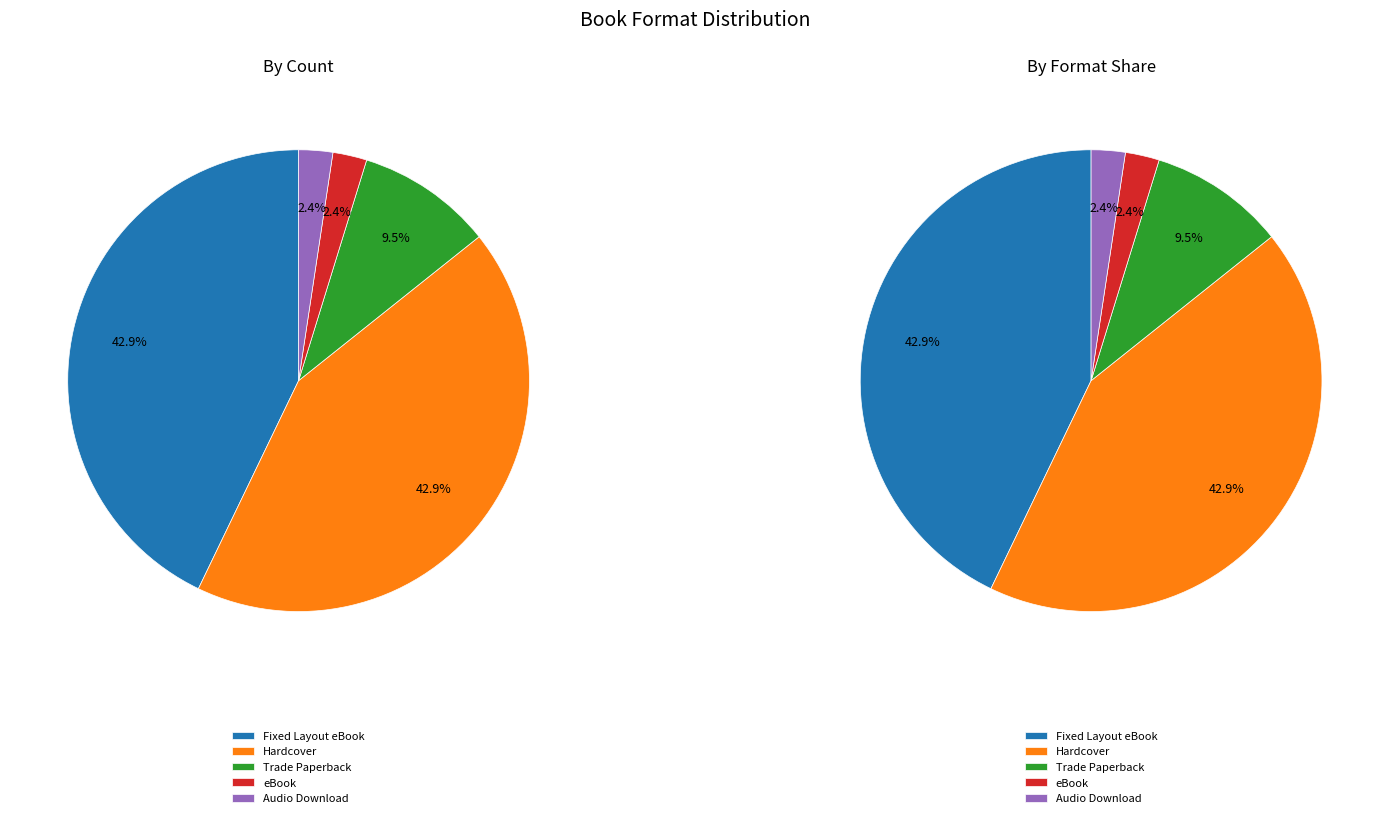

Does any single category account for the majority?

No